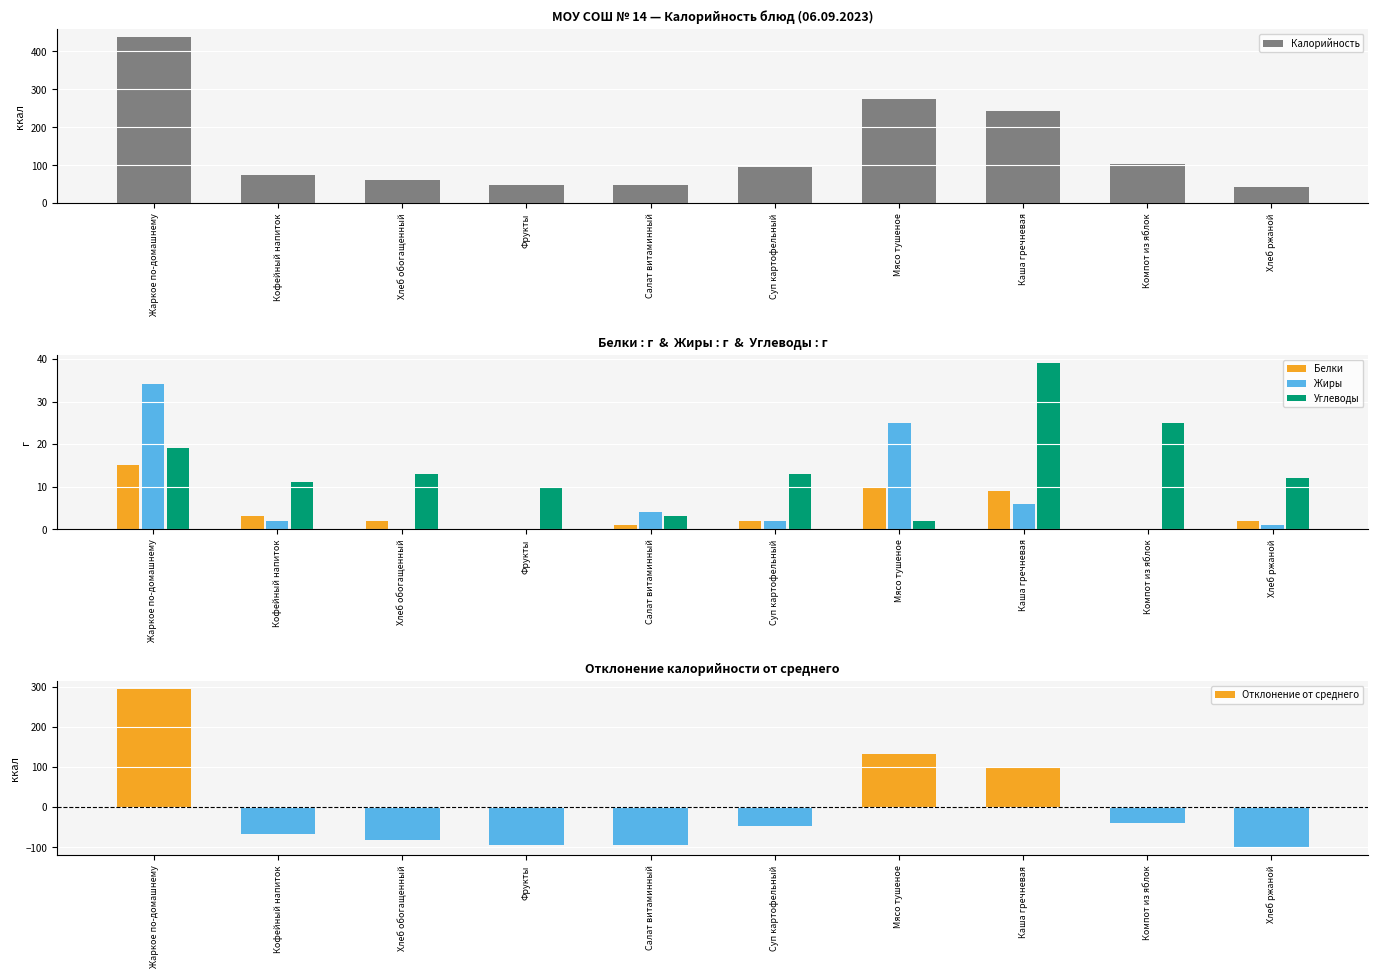

At which label is Белки closest to 7?

Каша гречневая